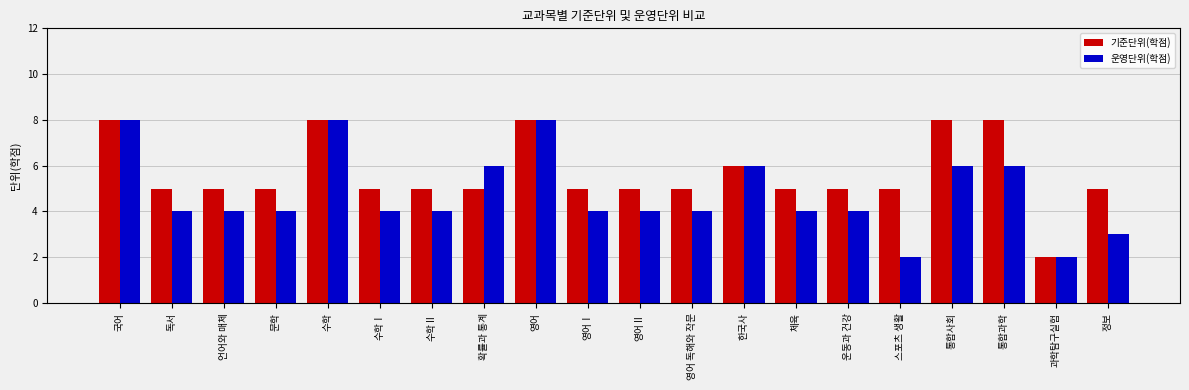

How many bars are there in total?

40